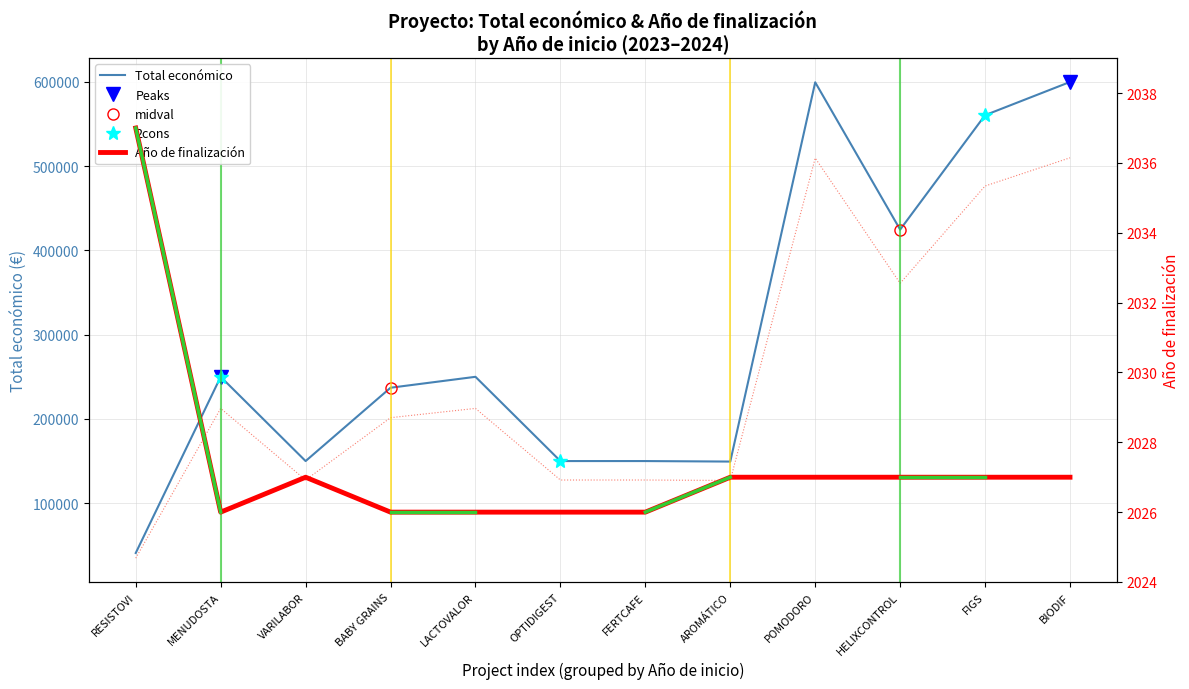

What is the difference between the maximum and minimum values in the Año de finalización series?

11